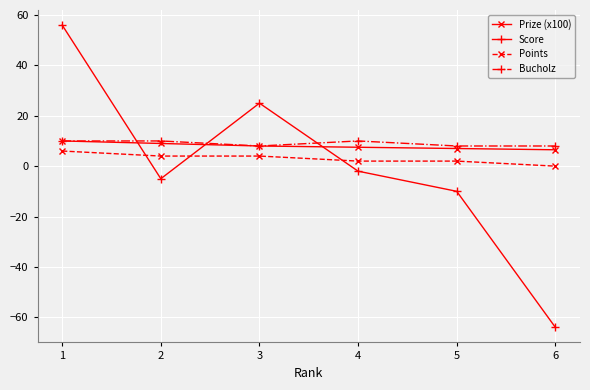

What is the spread (max minus min) of values at 4?

12.0